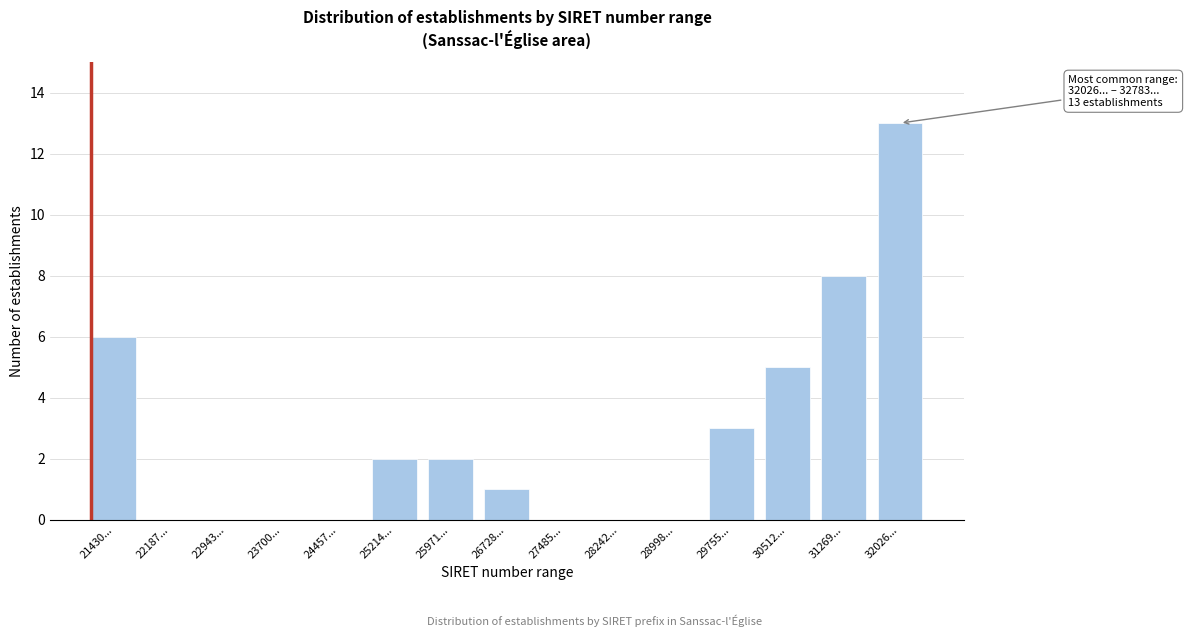

Reading left to right, extract all data points from this chart.

21430...=6	22187...=0	22943...=0	23700...=0	24457...=0	25214...=2	25971...=2	26728...=1	27485...=0	28242...=0	28998...=0	29755...=3	30512...=5	31269...=8	32026...=13